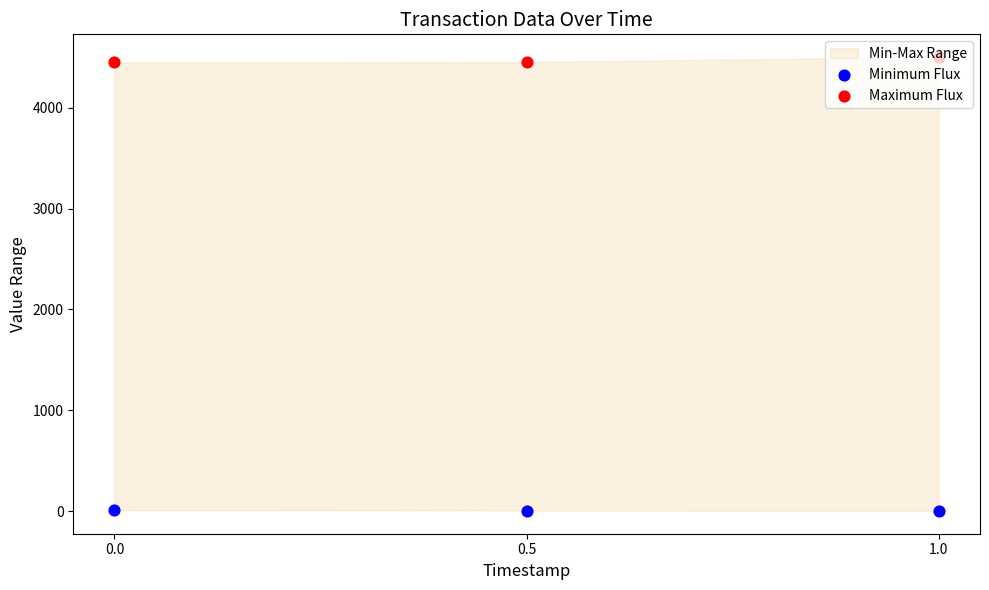

Which series contains the lowest Y value?

Minimum Flux